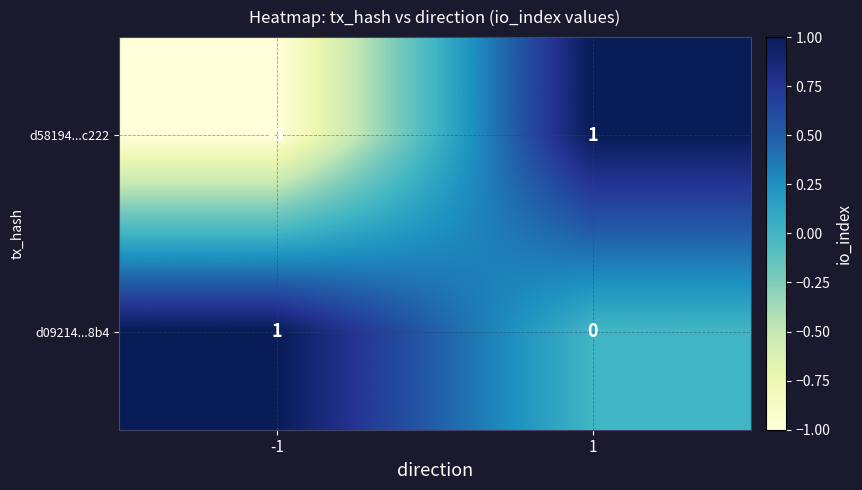

What is the spread (max minus min) of values at 1?

1